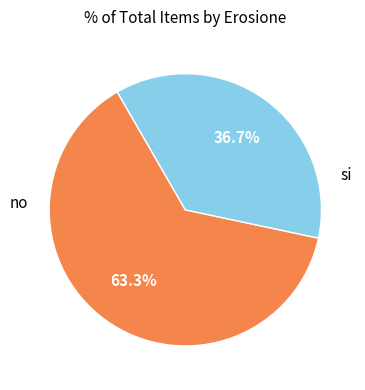

How many slices are in this pie chart?

2